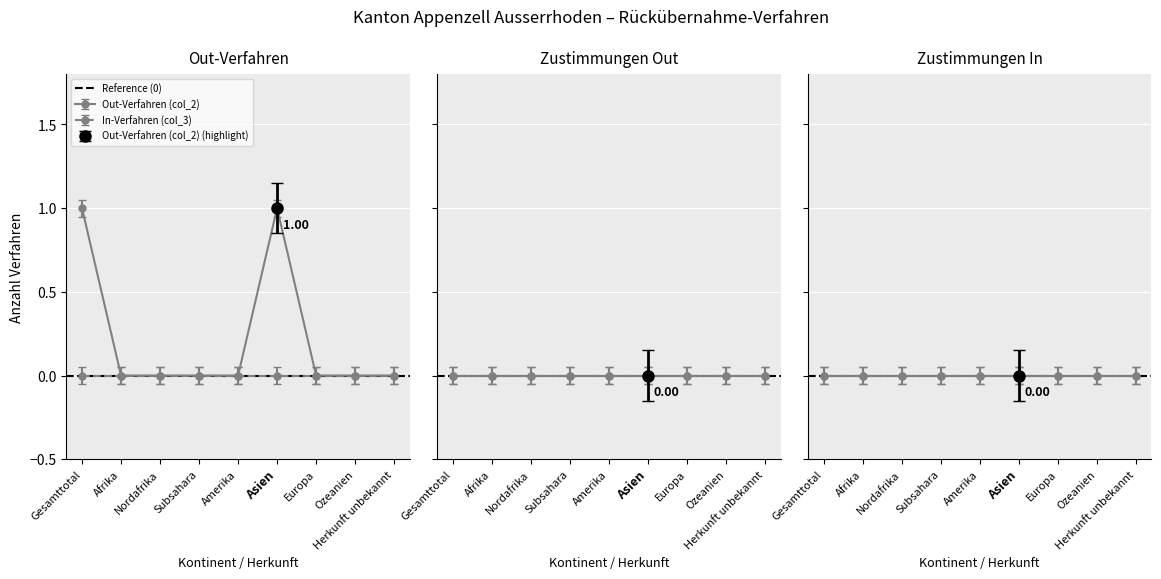

List the labels in order of Out-Verfahren (col_2) value, smallest first.

Afrika, Nordafrika, Subsahara, Amerika, Europa, Ozeanien, Herkunft unbekannt, Gesamttotal, Asien